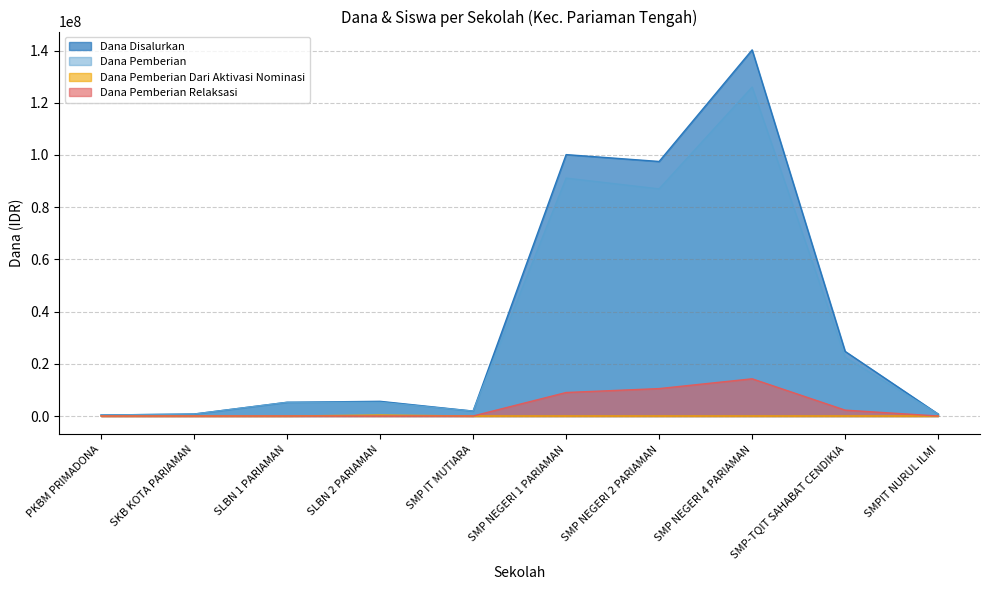

True or false: Dana Disalurkan and Dana Pemberian Relaksasi intersect in this chart.

False